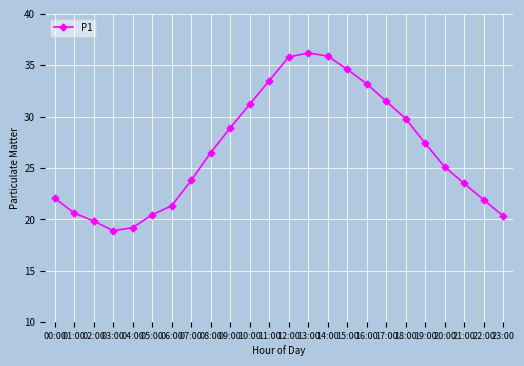

How many interior local valleys (lower than both neighbors) does the data have?

1